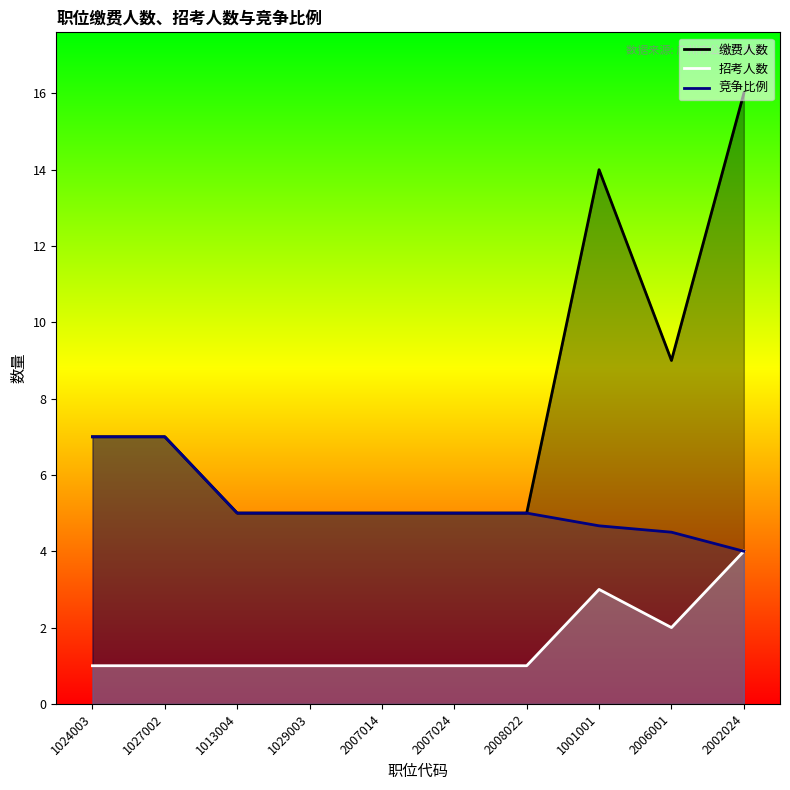

What is the spread (max minus min) of values at 2006001?

7.0